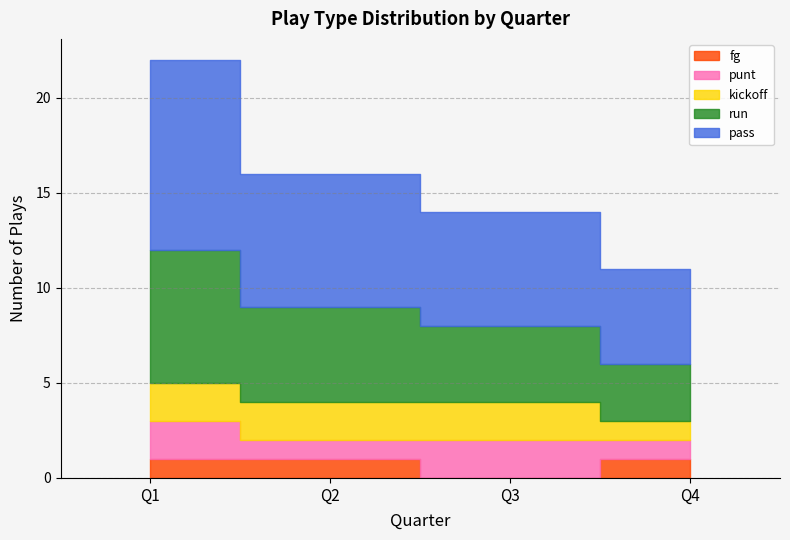

What are all the series names shown in the legend?

run, pass, kickoff, punt, fg